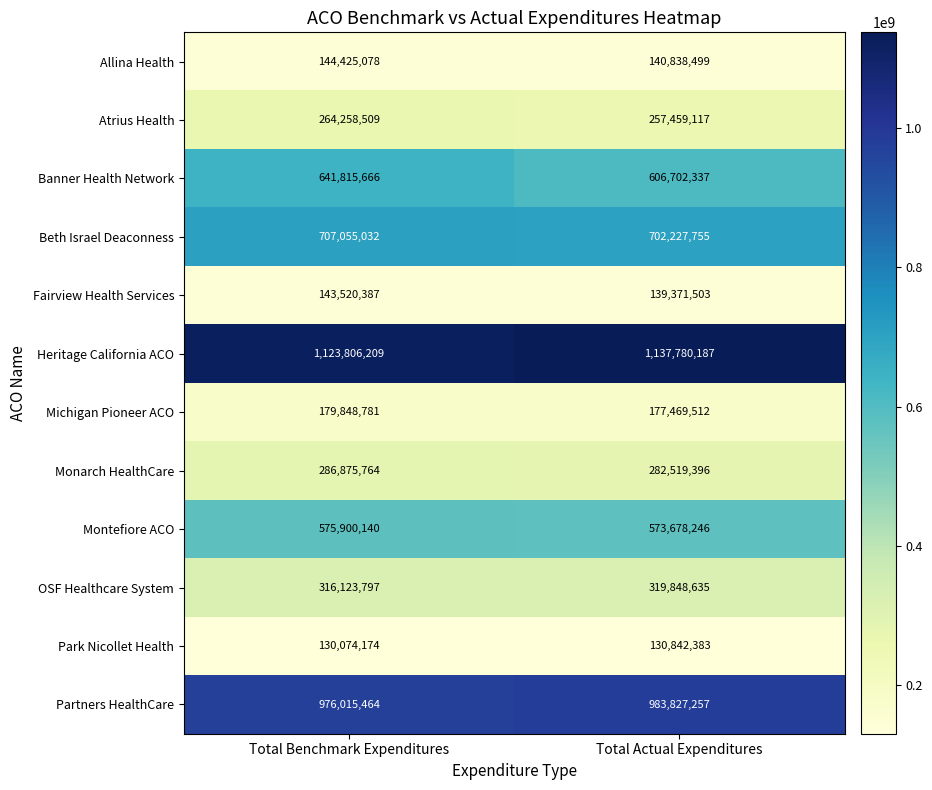

At which category is the sum across all series the highest?

Total Benchmark Expenditures